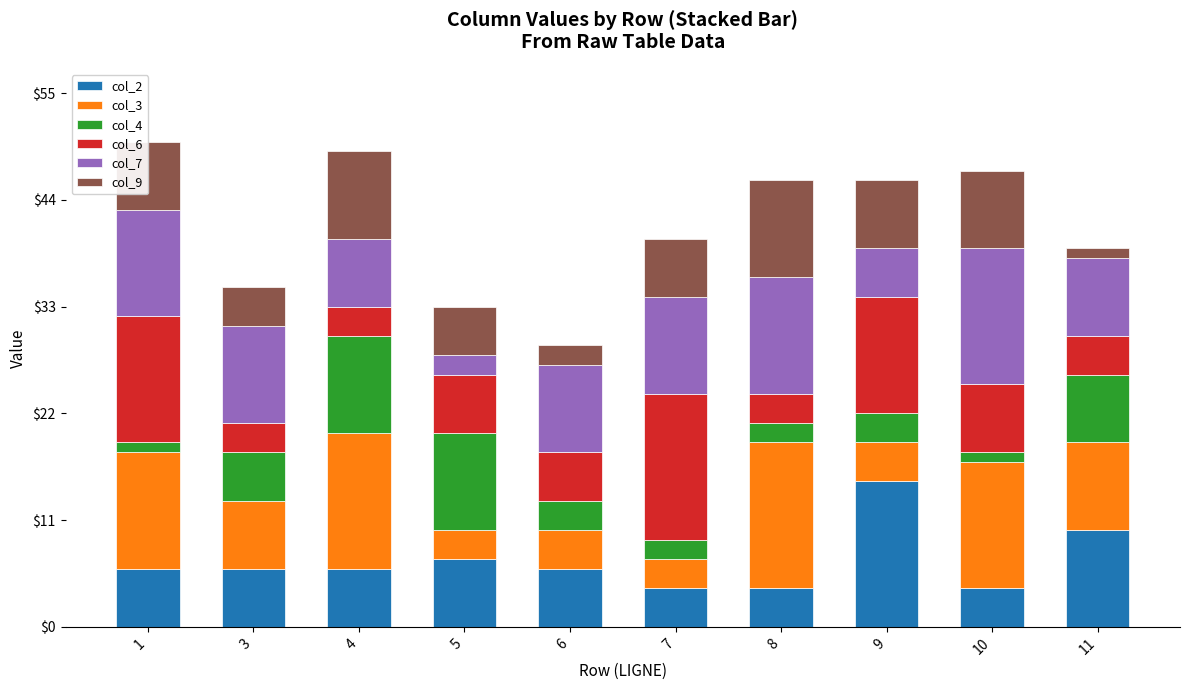

The value of col_2 at 10 is 7. True or false?

False